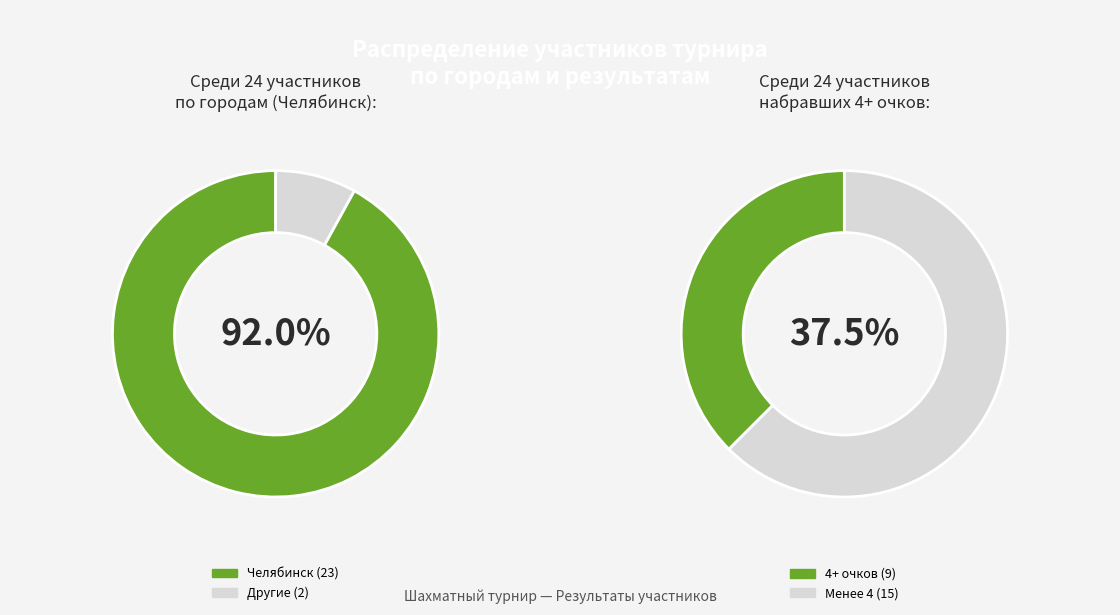

What is the largest slice in the pie chart?

Челябинск